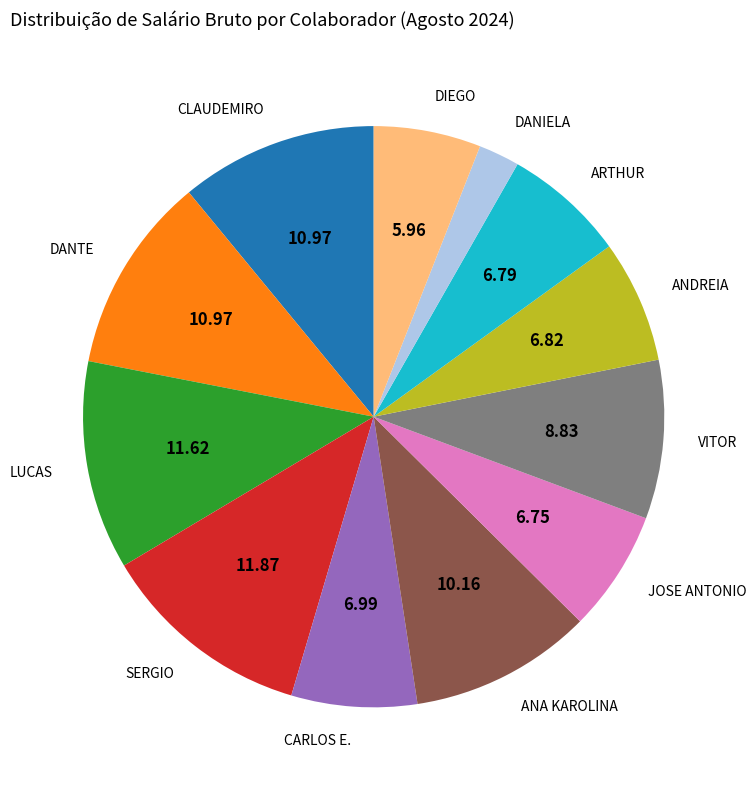

Do LUCAS and ANDREIA together represent more than half of the pie?

No